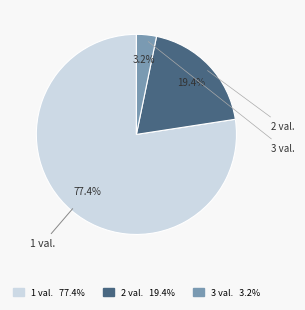

Count the number of slices in the pie.

3